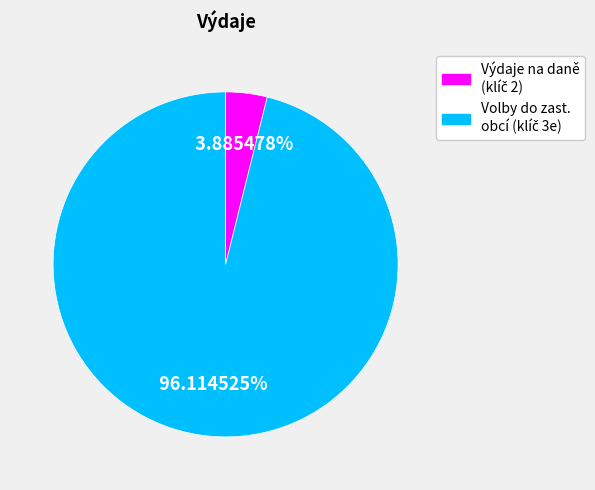

Does any single category account for the majority?

Yes